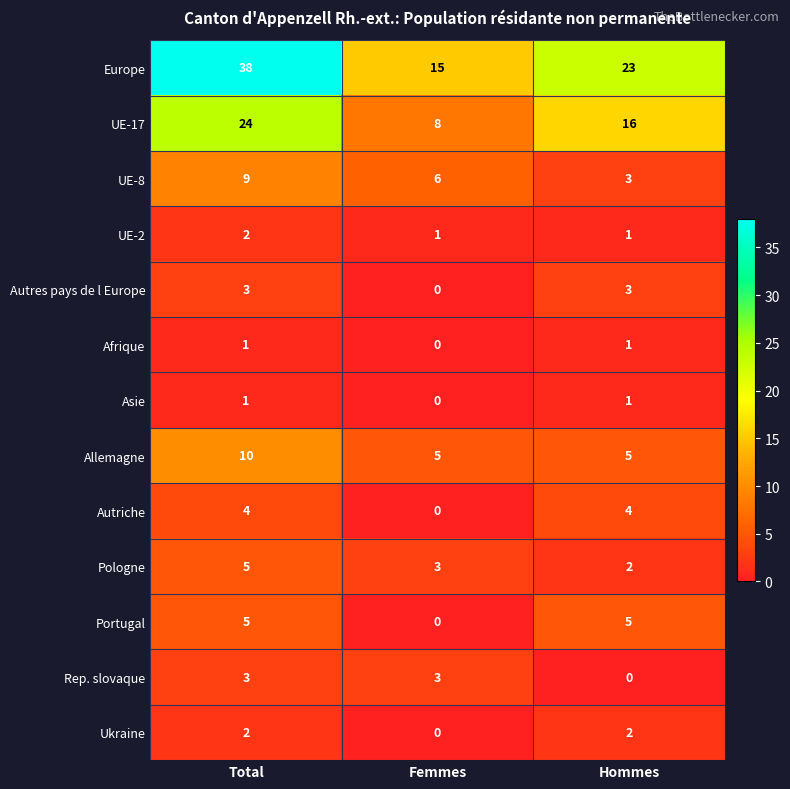

Which series has the widest spread of values?

Europe